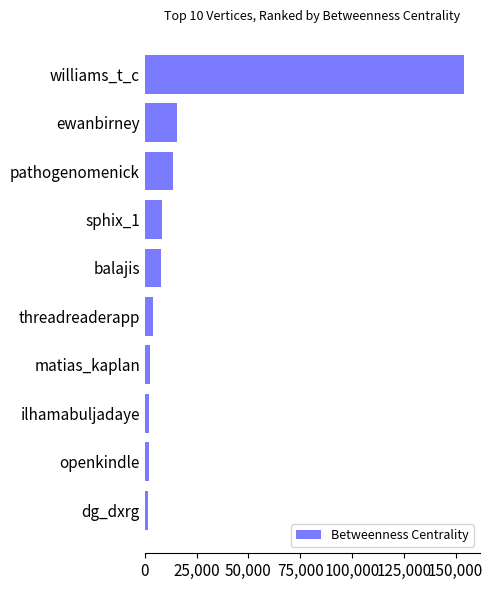

The chart shows a value of 15381.0 at ewanbirney. True or false?

True